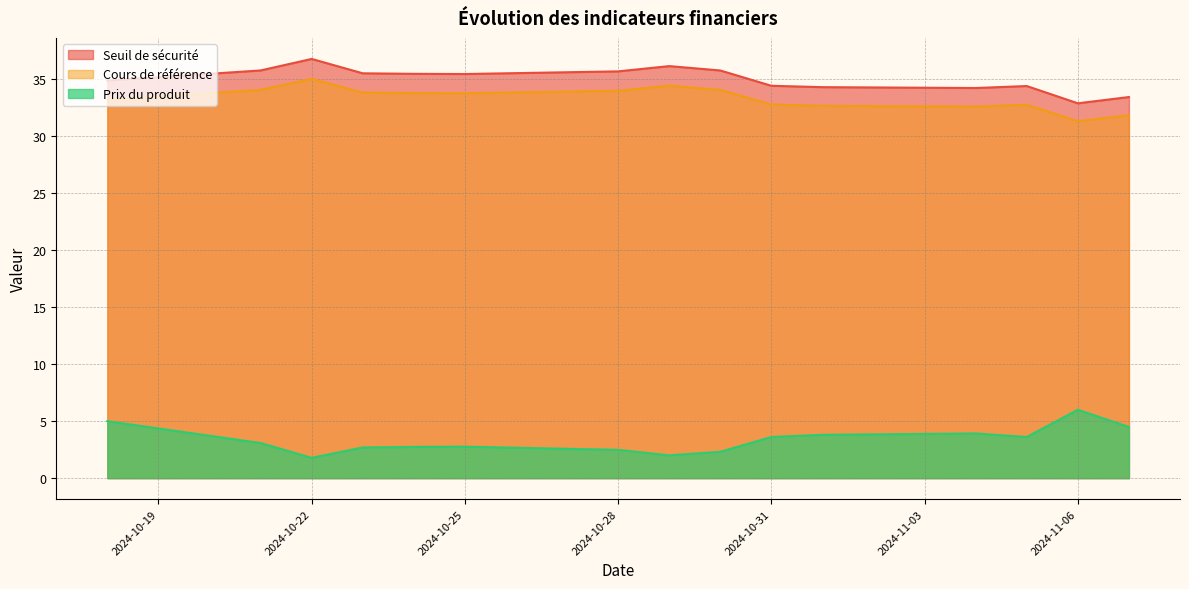

What is the total value across all series at 2024-10-18?

73.1